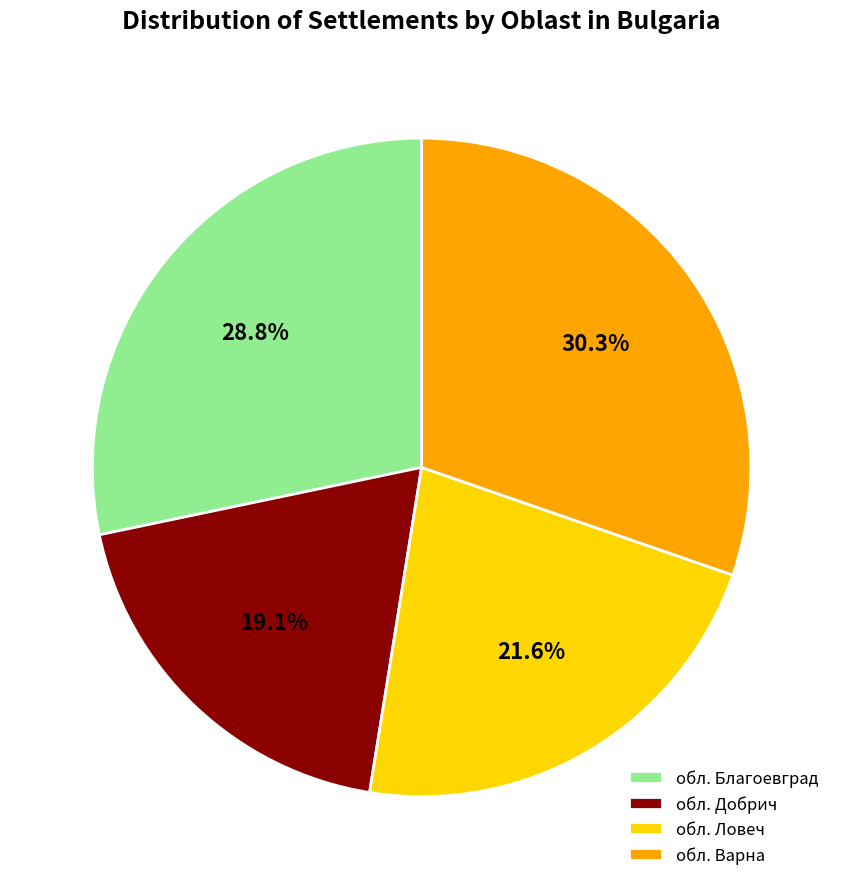

Which category has the biggest portion of the pie?

обл. Варна